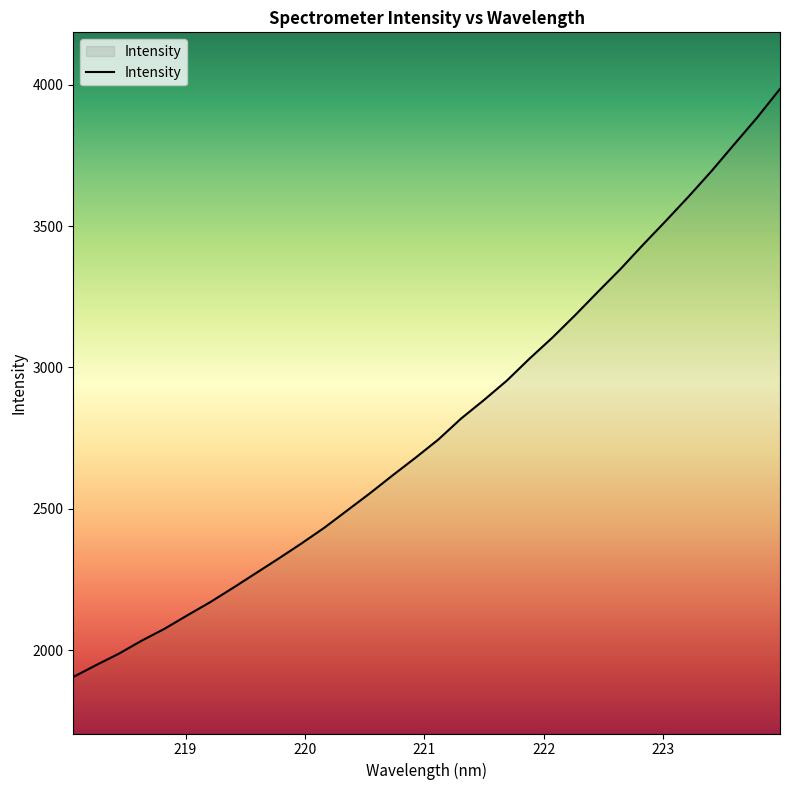

What is the minimum value shown in the chart?

1905.0